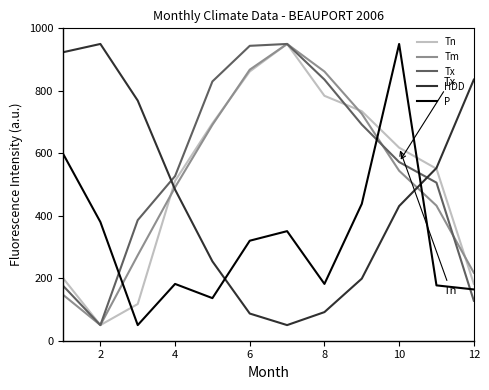

True or false: Tx and P intersect in this chart.

True